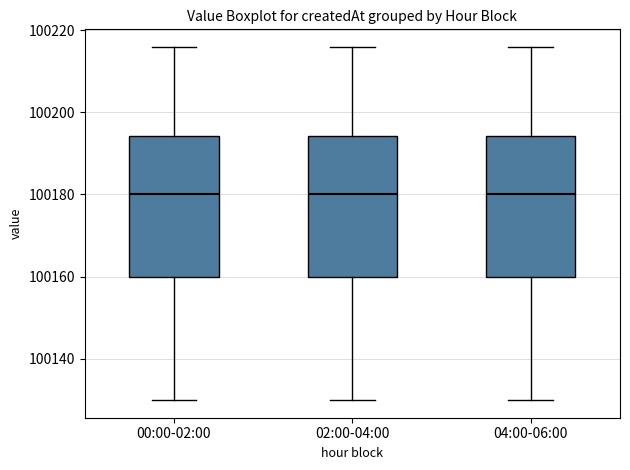

Reading left to right, read every box against the y-axis: the position of its median line, the range the box covers, and the ends of its whiskers. The values are not printed on the chart, so give them approximately, as read against the axis.

00:00-02:00: median 100180, box 100160 to 100194, whiskers 100130 to 100216
02:00-04:00: median 100180, box 100160 to 100194, whiskers 100130 to 100216
04:00-06:00: median 100180, box 100160 to 100194, whiskers 100130 to 100216